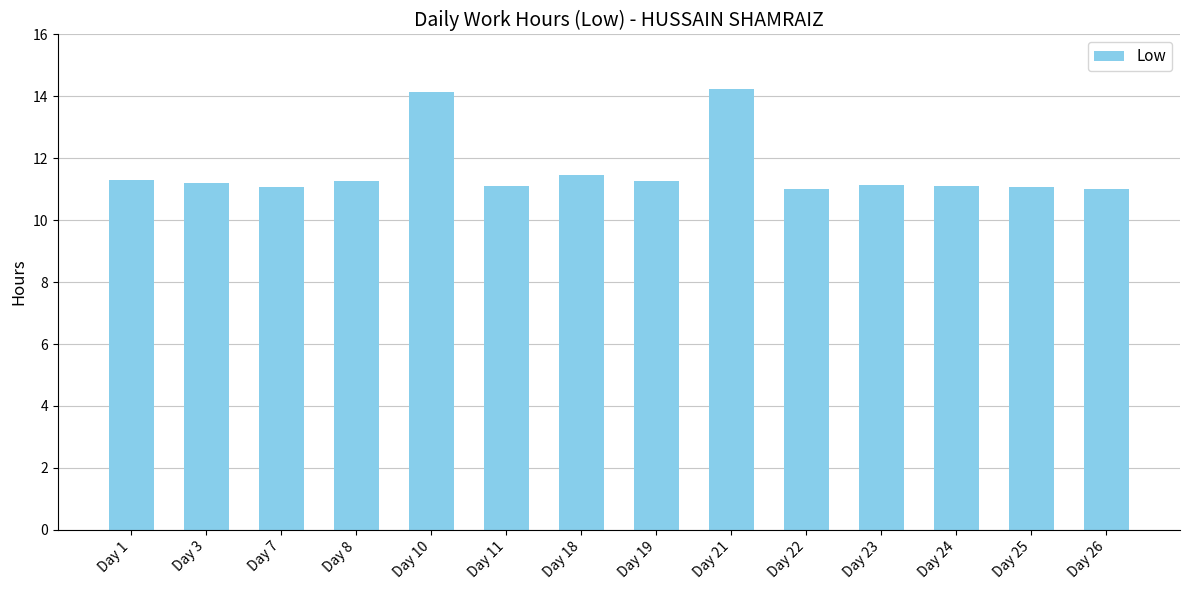

What is the value of the 2nd bar from the left?

11.2